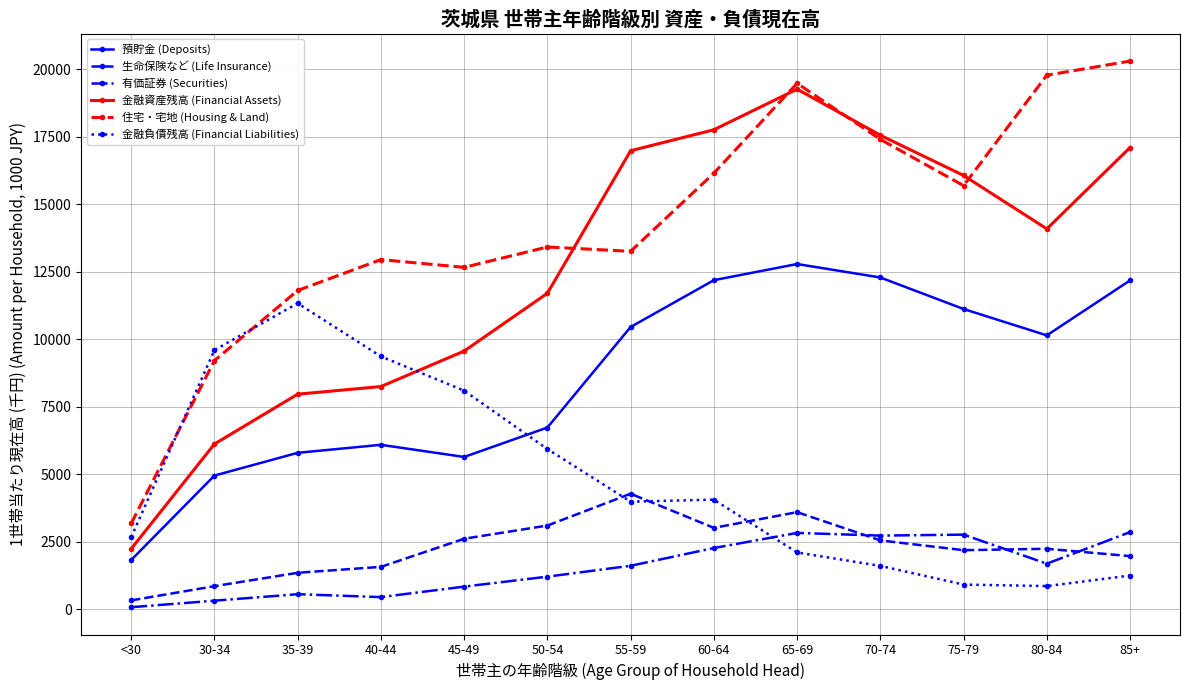

What is the difference between the maximum and minimum values in the 有価証券 (Securities) series?

2783